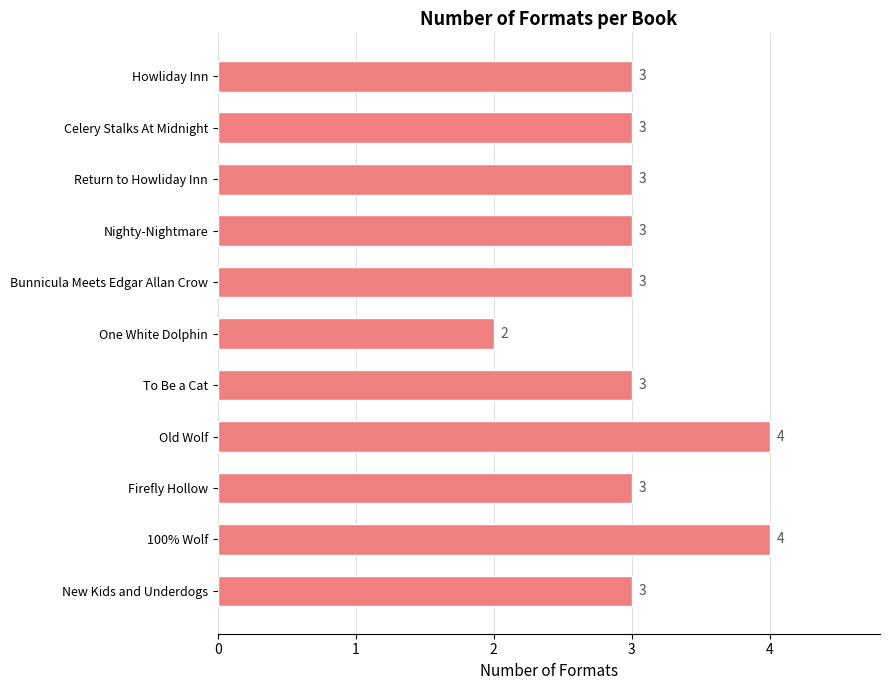

Reading bottom to top, list all the values displayed in this chart.

3	4	3	4	3	2	3	3	3	3	3